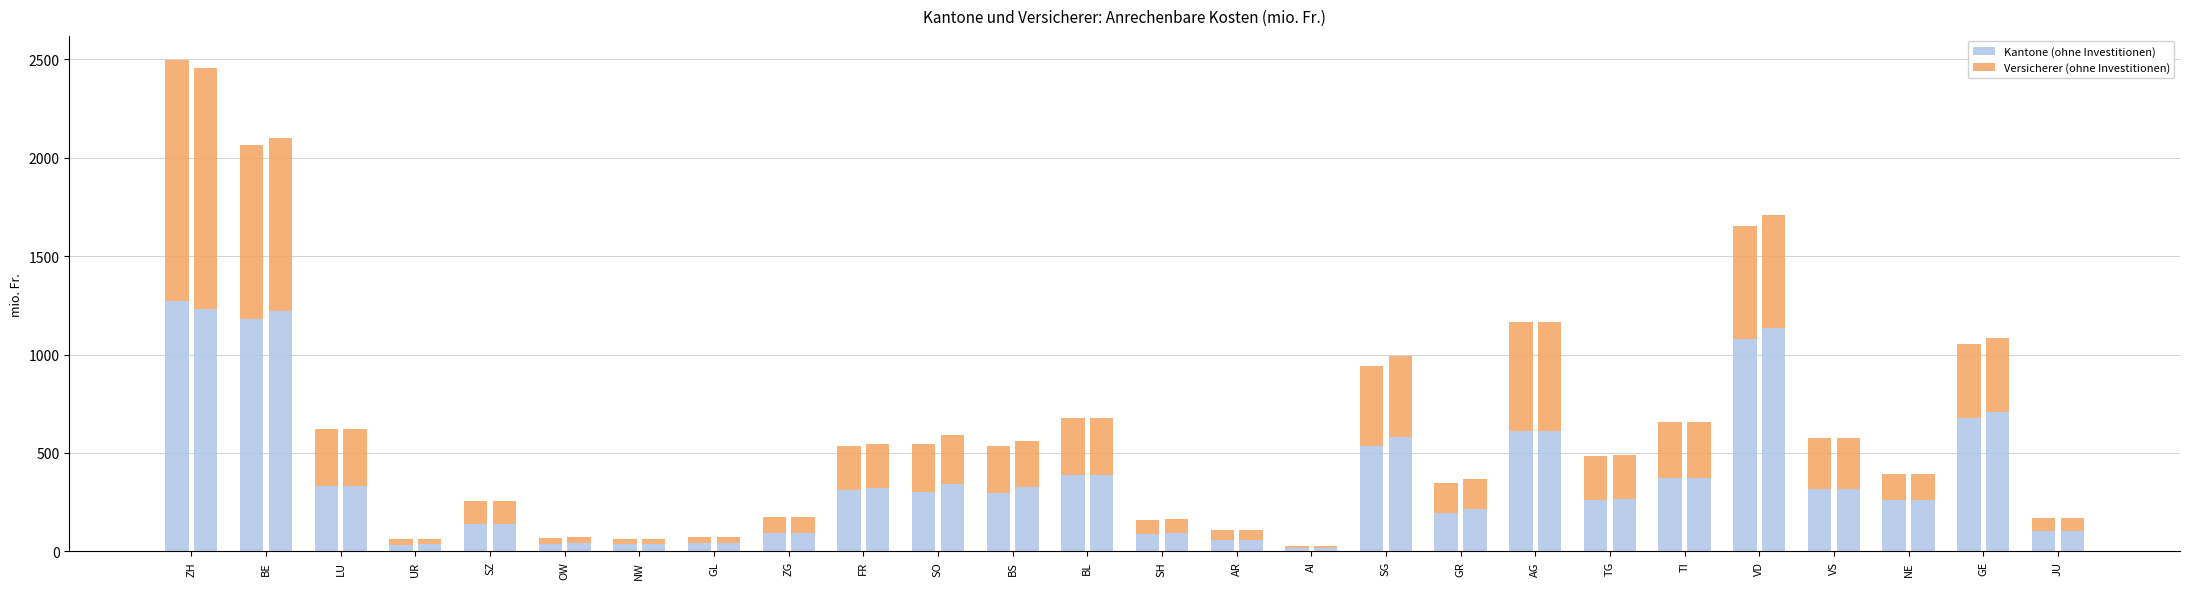

What position from the right is NE?

3